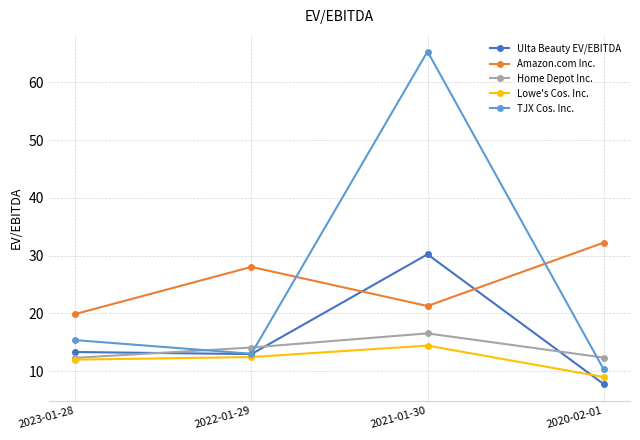

Is it true that TJX Cos. Inc. equals 15.4 at 2023-01-28?

True